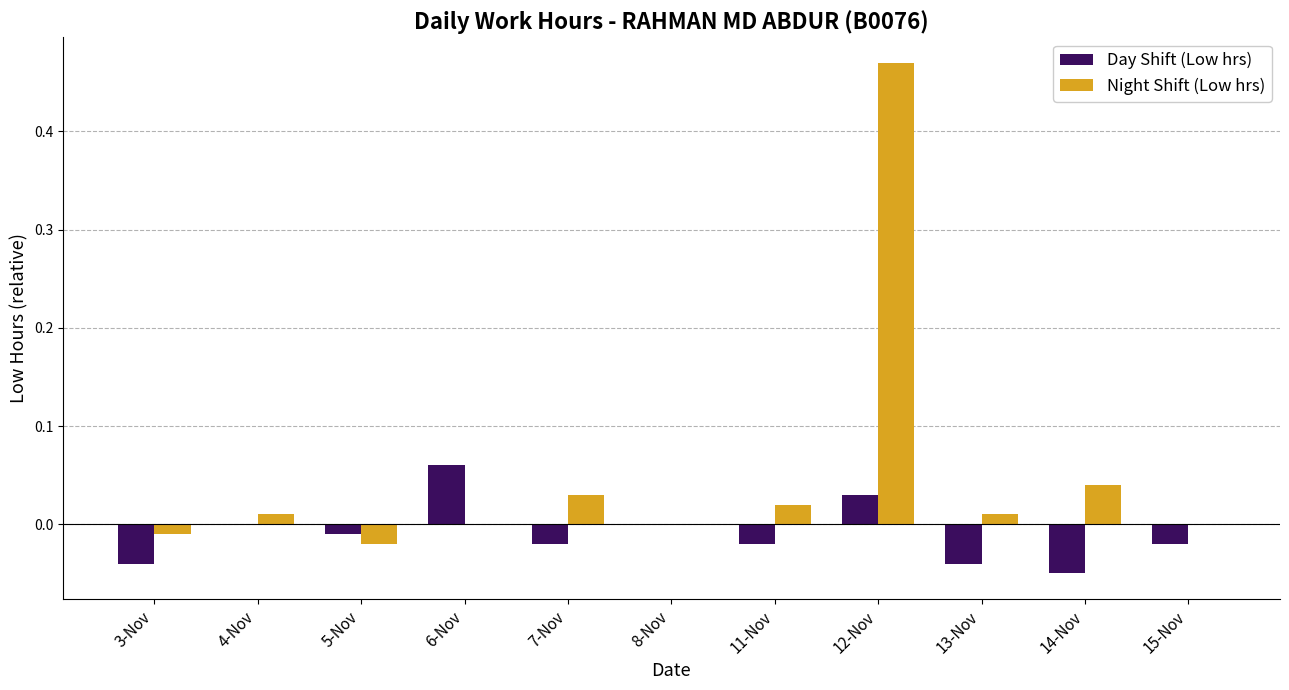

Where does the Night Shift (Low hrs) series first go above 0?

4-Nov